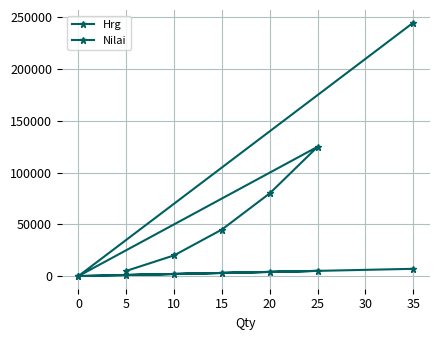

List the series in order of their peak value, lowest first.

Hrg, Nilai